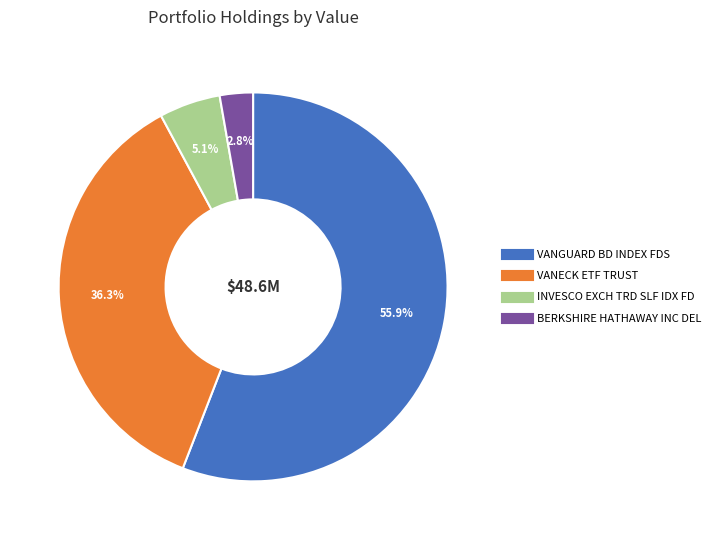

The VANGUARD BD INDEX FDS slice represents 46% of the pie. True or false?

False